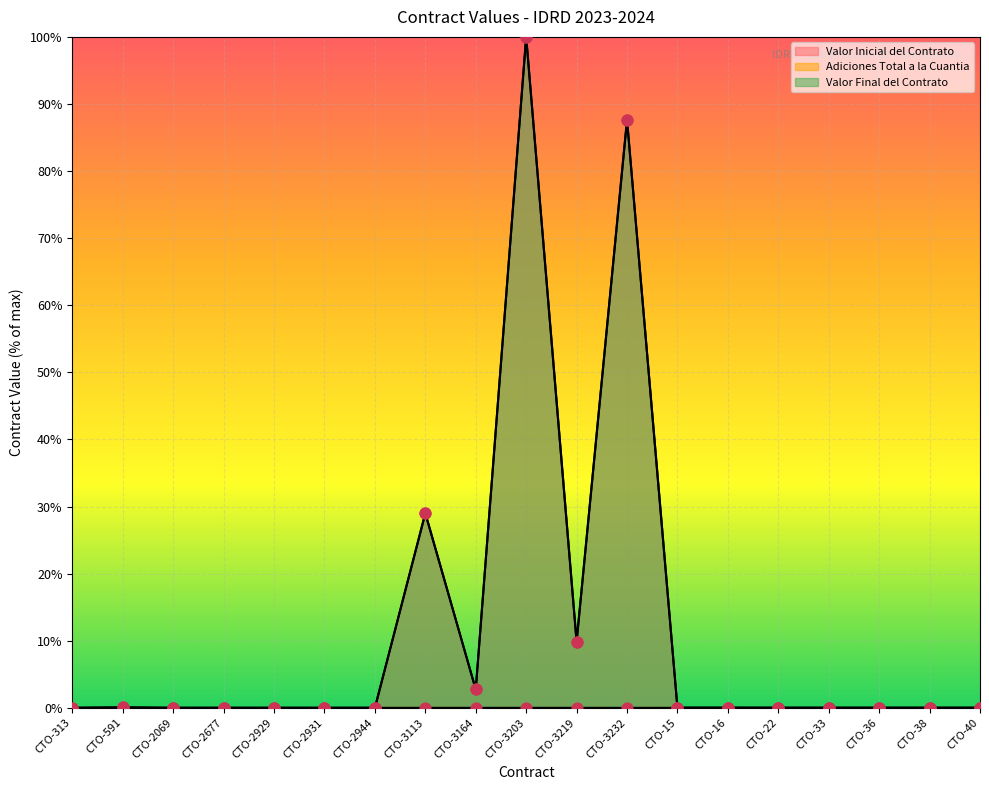

Which series has the largest total across all categories?

Valor Final del Contrato